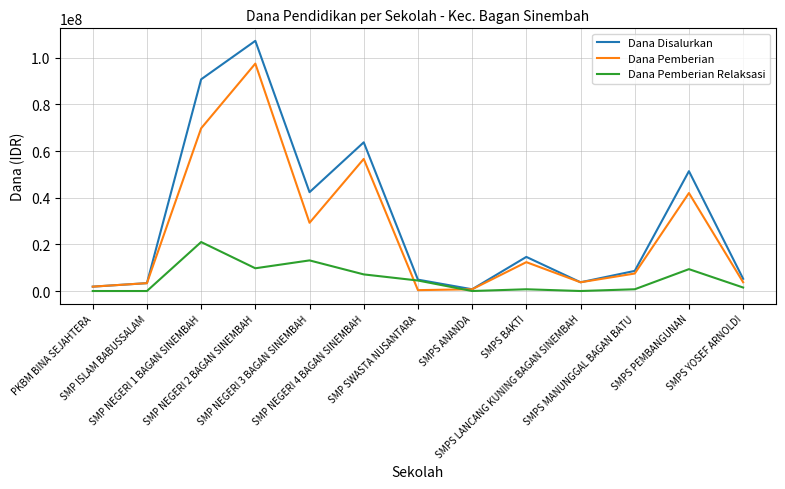

Which category has the highest value in the Dana Pemberian series?

SMP NEGERI 2 BAGAN SINEMBAH